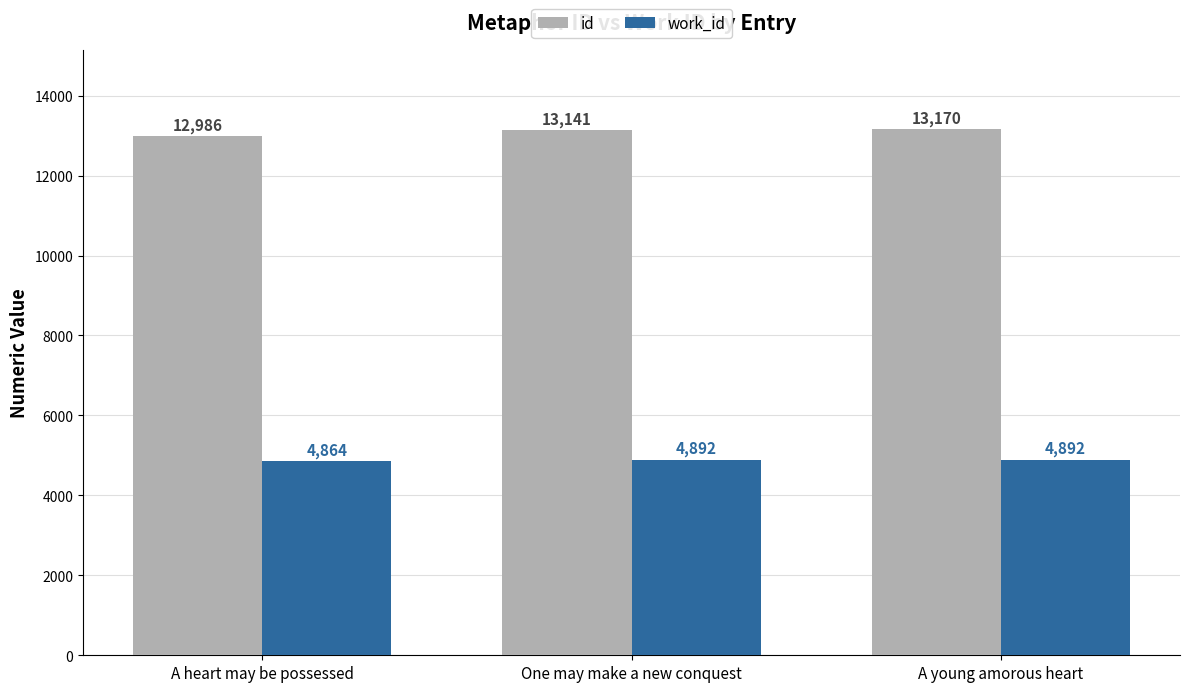

True or false: work_id has a value of 4864 at A heart may be possessed.

True